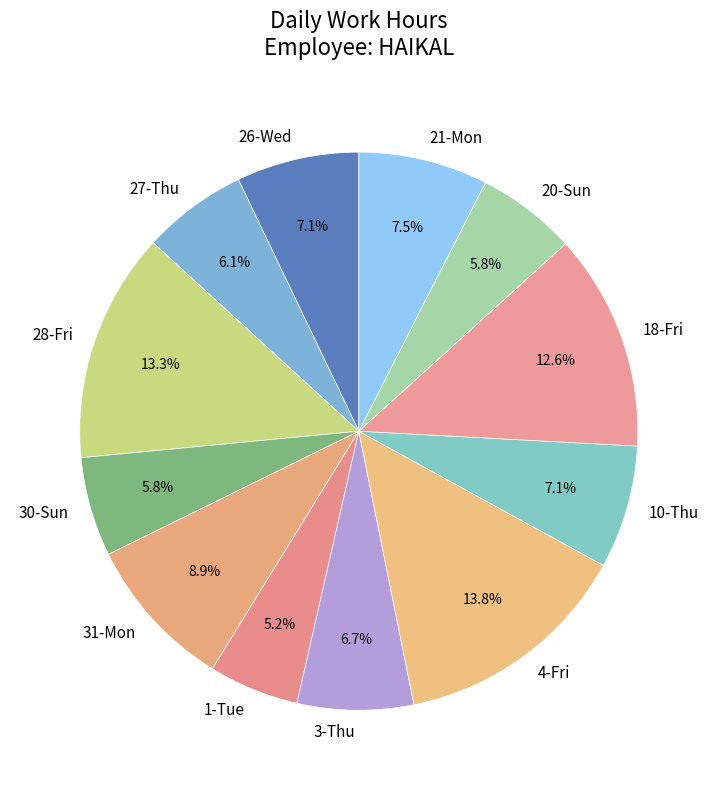

To the nearest percent, what is the difference between the largest and smallest slice percentages?

9%